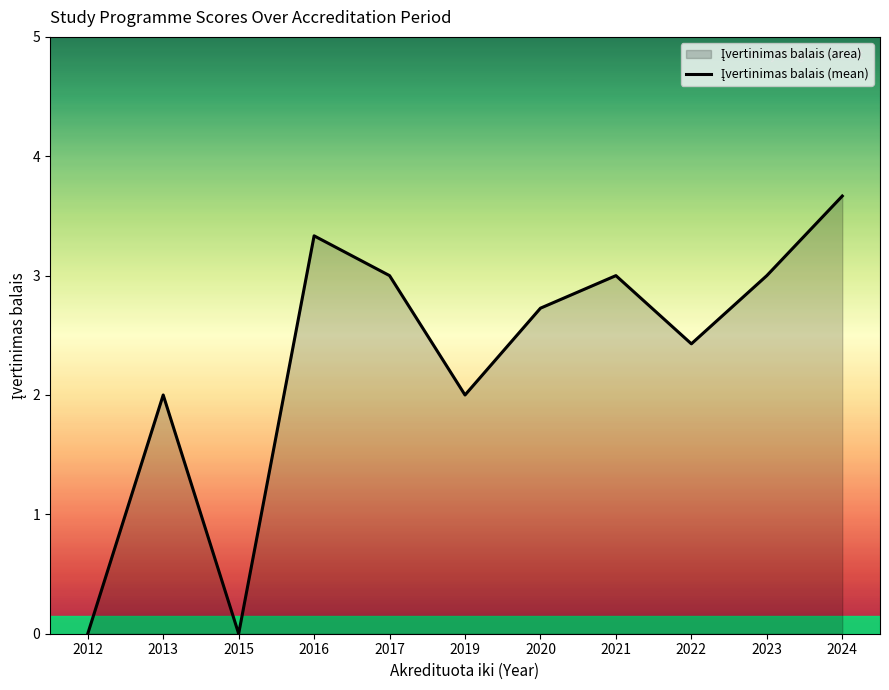

How many lines are shown in the chart?

1